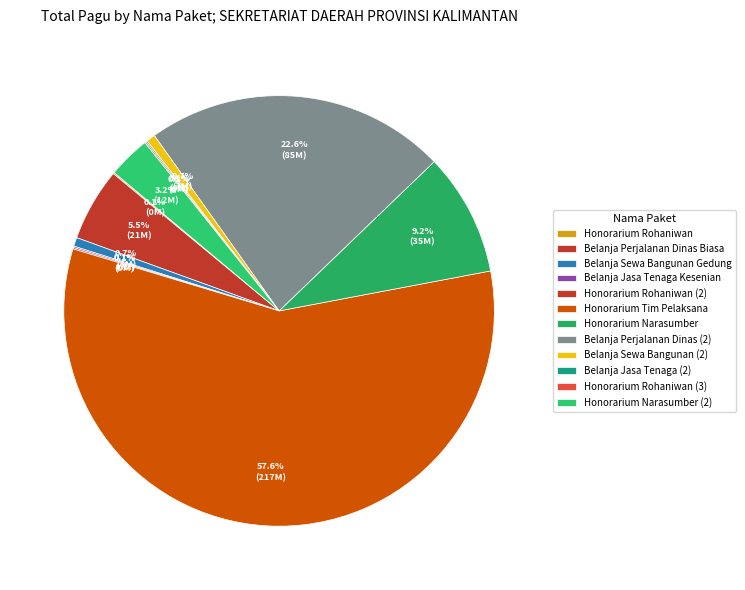

What is the change in value from Honorarium Rohaniwan (2) to Belanja Perjalanan Dinas (2)?

+84966000